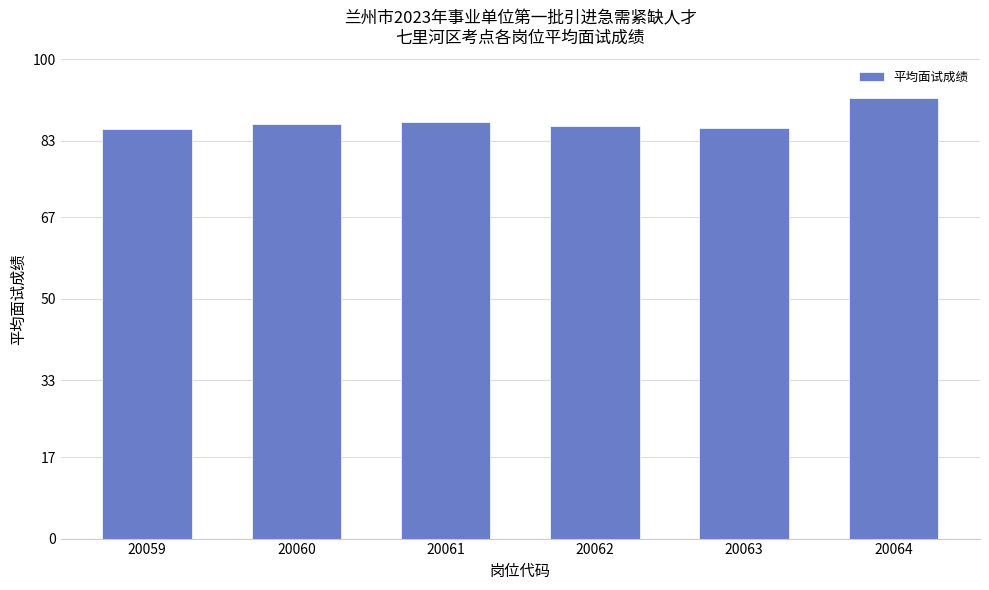

What is the smallest value displayed?

85.4